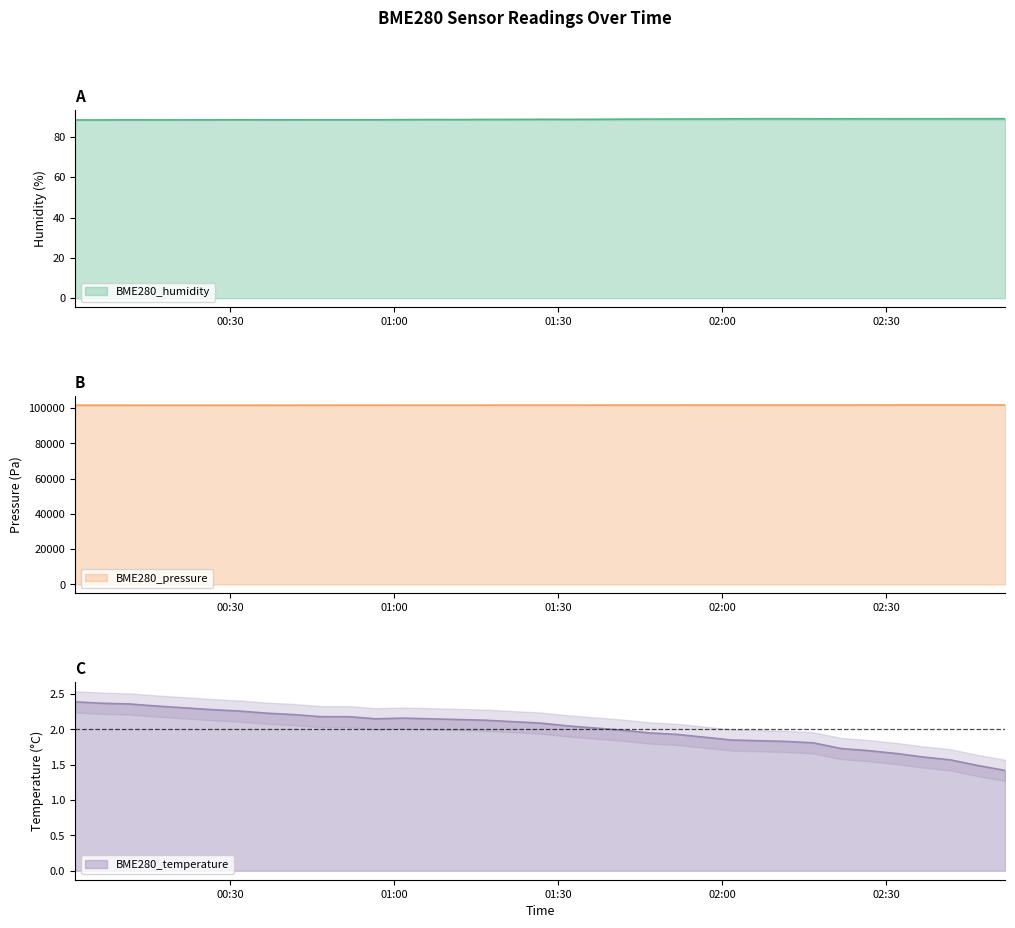

What is the label of the 28th point from the left?

2022/01/06 02:21:41